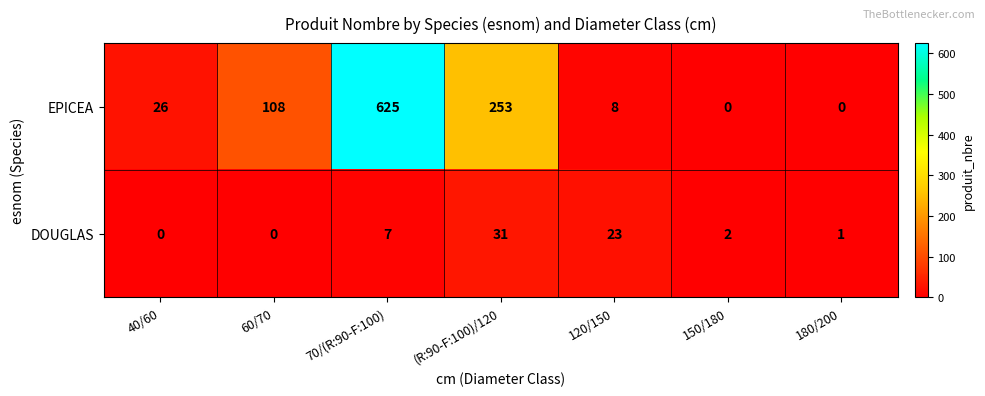

What is the spread (max minus min) of values at (R:90-F:100)/120?

222